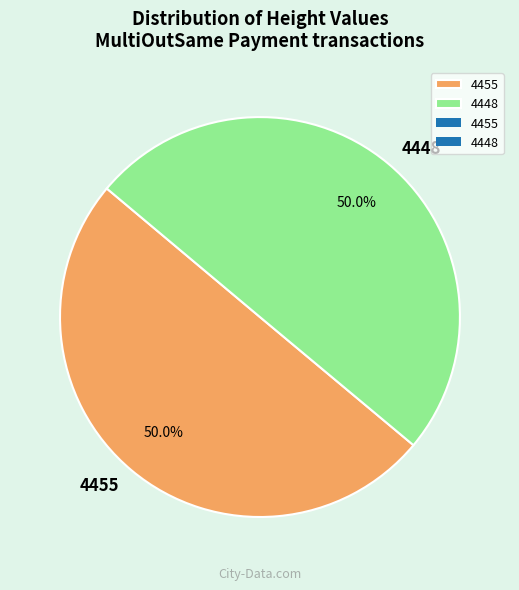

How many slices are in this pie chart?

2